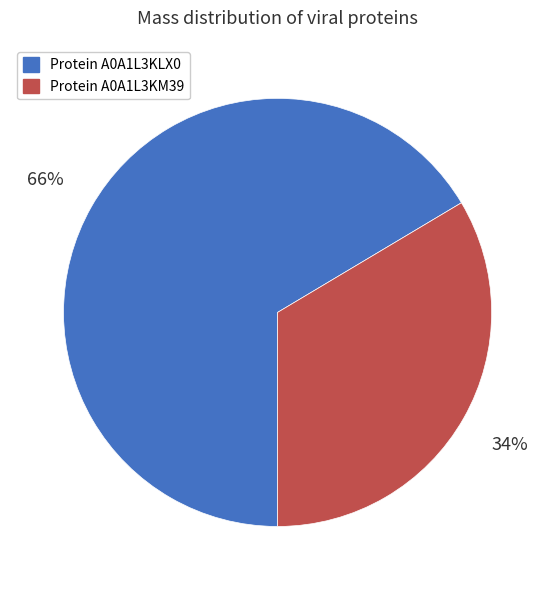

Between Protein A0A1L3KM39 and Protein A0A1L3KLX0, which is larger?

Protein A0A1L3KLX0